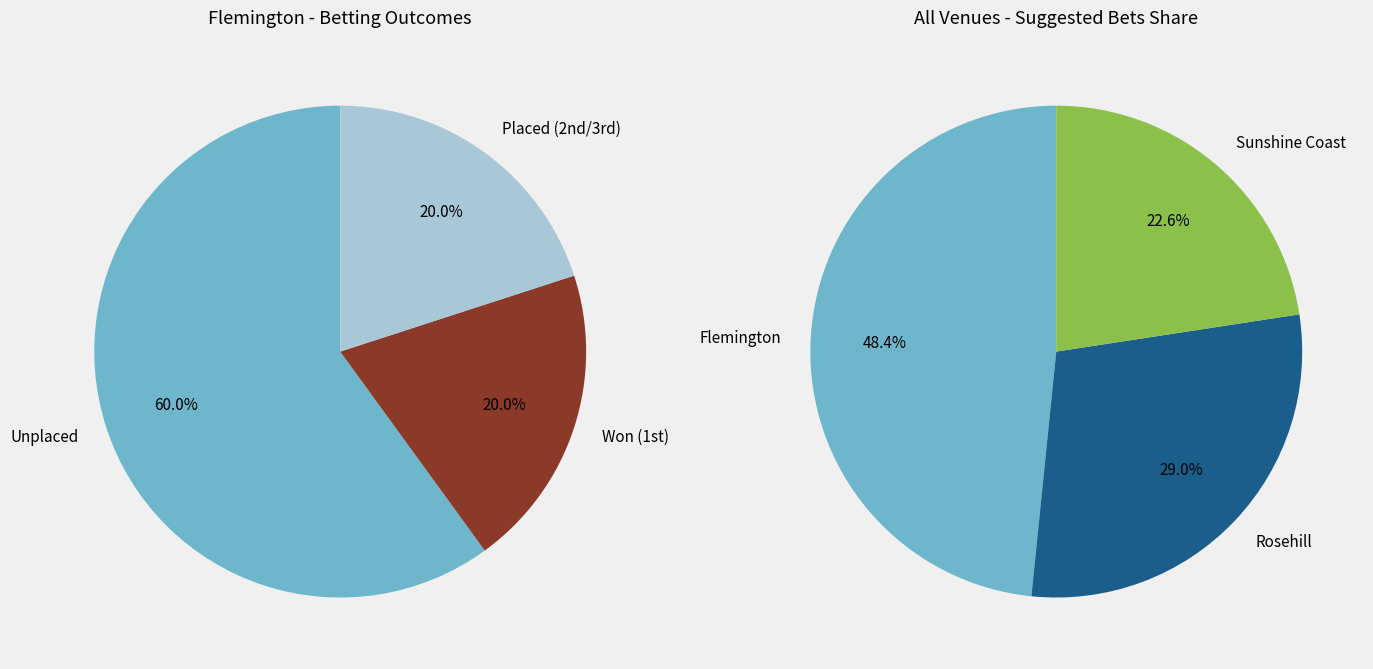

True or false: bets_won accounts for 17% of the total.

False